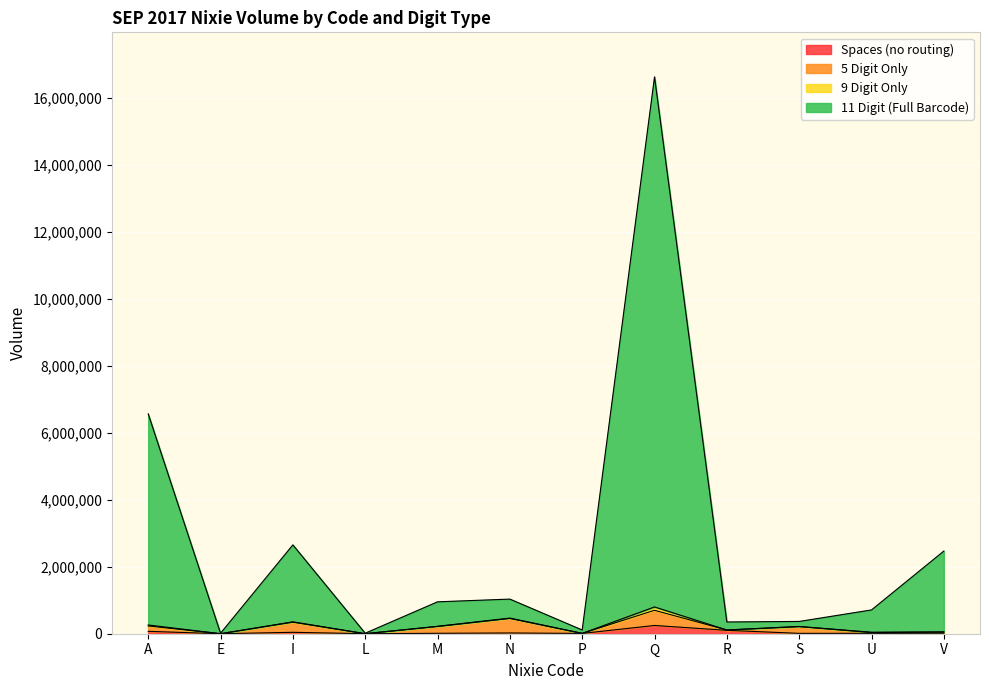

True or false: 9 Digit Only and Spaces (no routing) cross at least once.

False